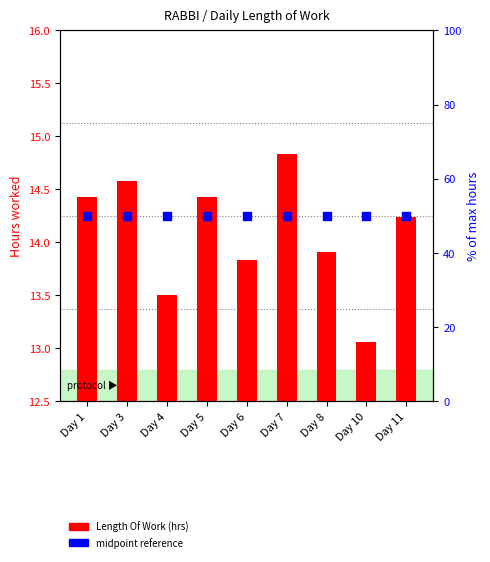

At which category is the sum across all series the highest?

Day 7